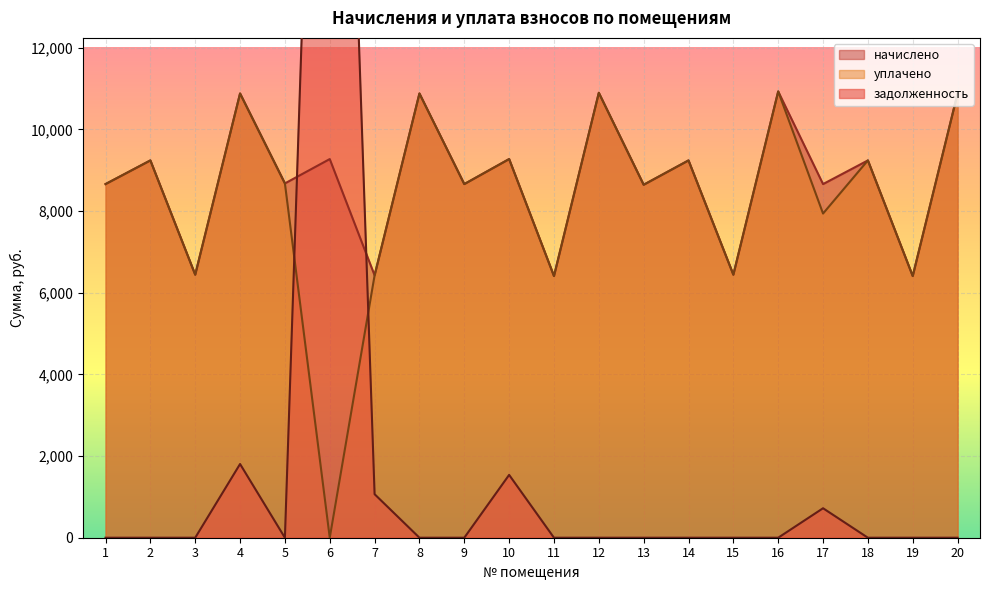

Is it true that уплачено equals 16084.9 at 12?

False